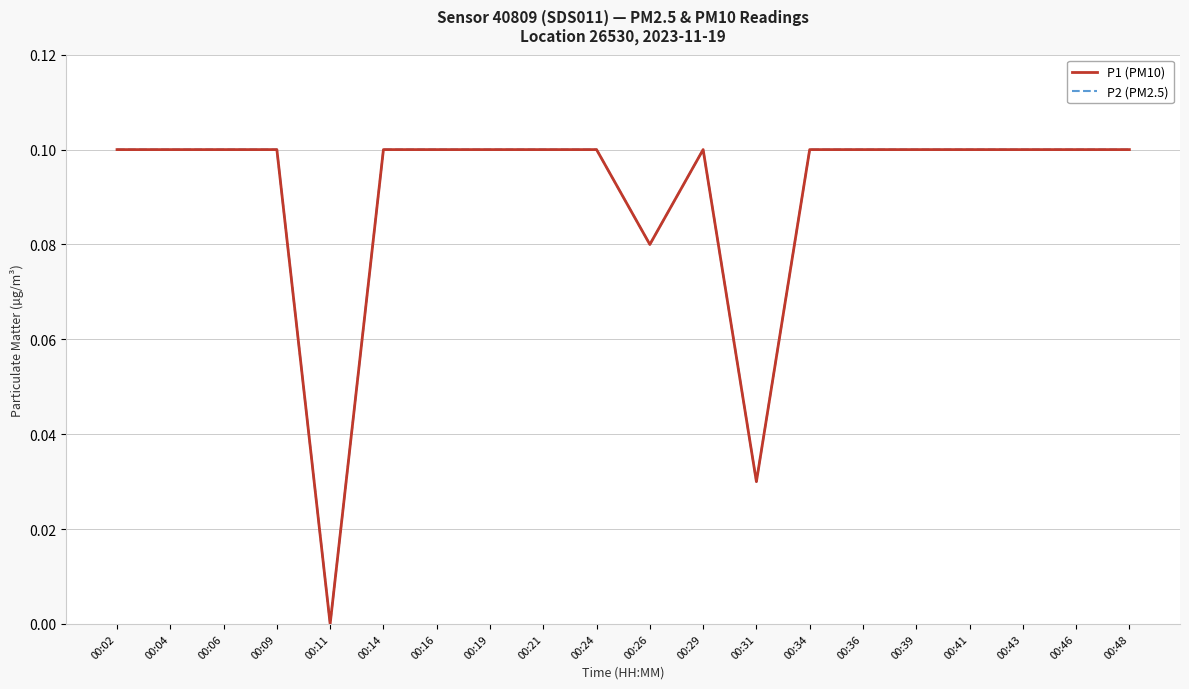

How many lines are shown in the chart?

2